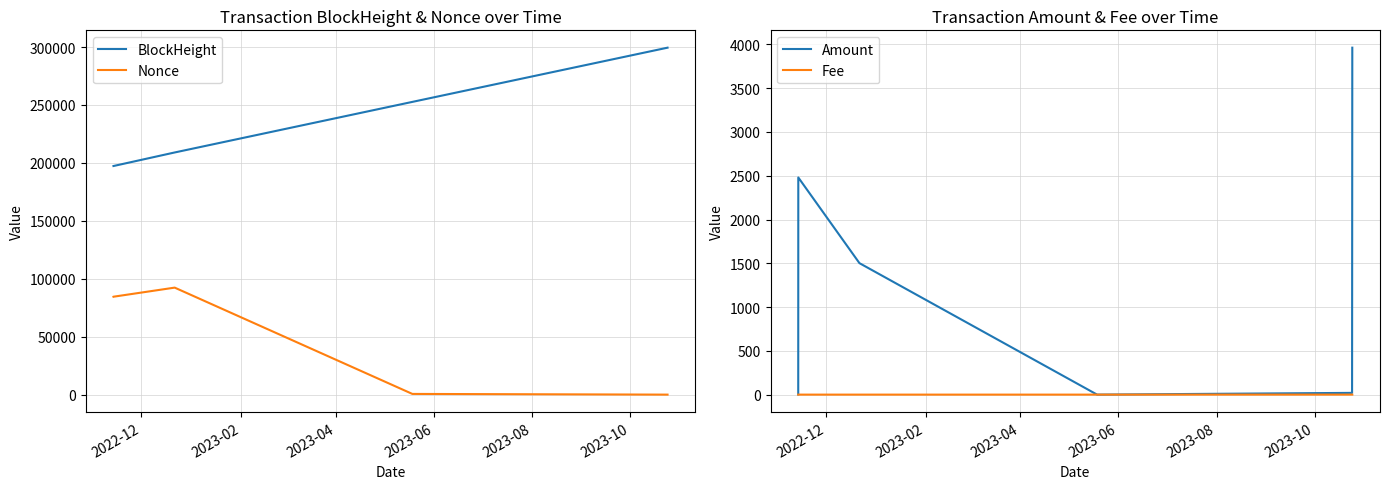

What is the highest value of the Nonce series?

92351